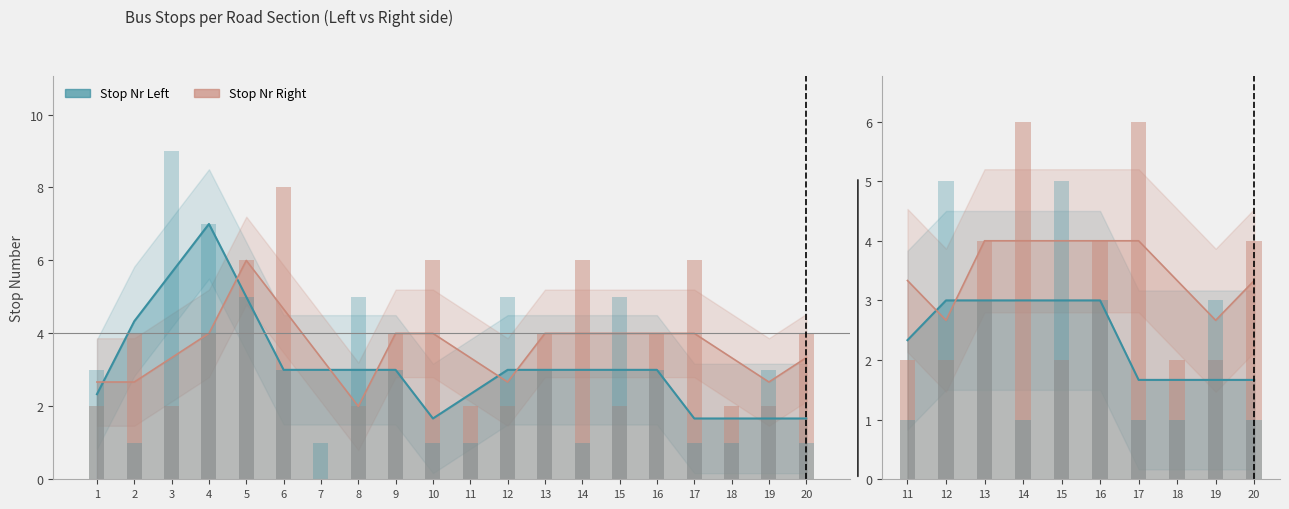

List the series in order of their overall mean, highest first.

Stop Nr Right, Stop Nr Left